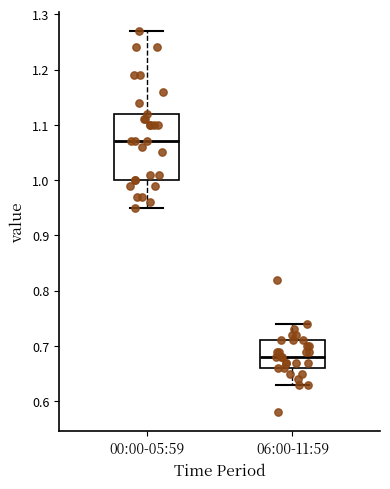

Which box's median line is the lowest?

06:00-11:59